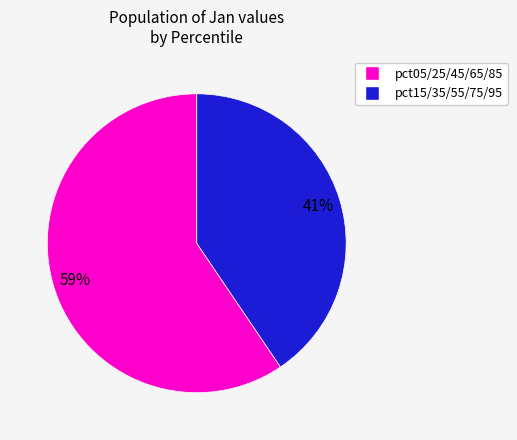

To the nearest percent, what is the average slice percentage?

50%